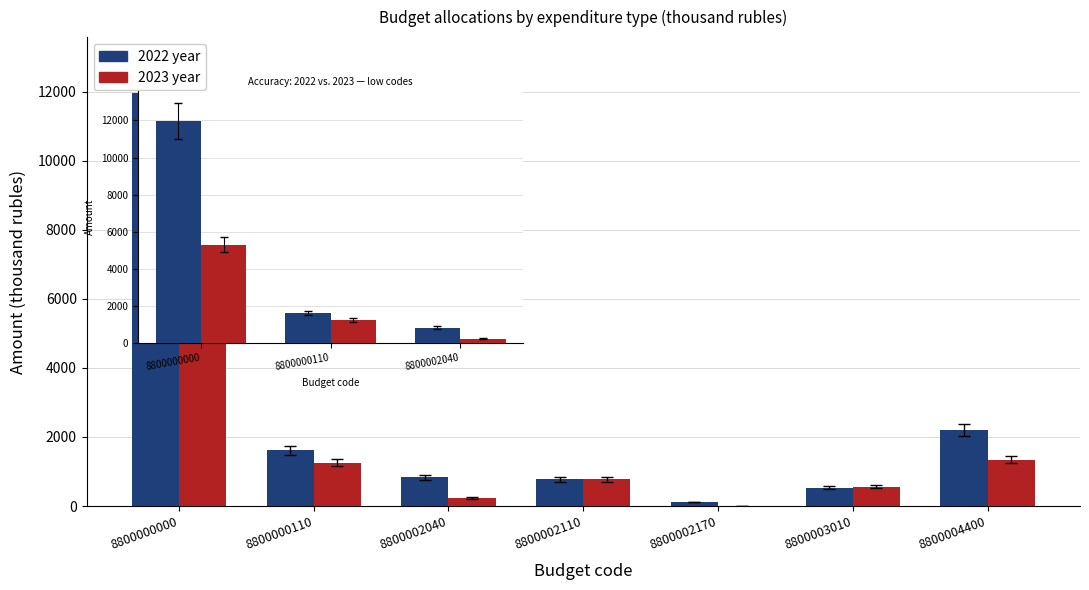

What is the sum of the 2022 year values at 8800000000 and 8800000110?

13604.6